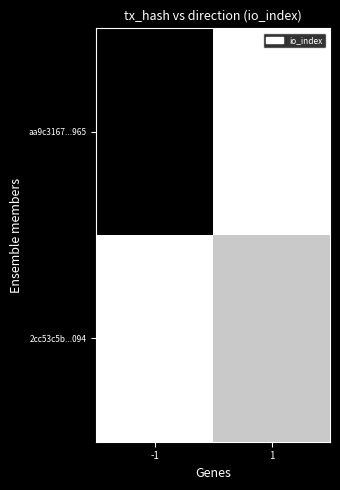

Which series has the largest total across all categories?

aa9c3167...965